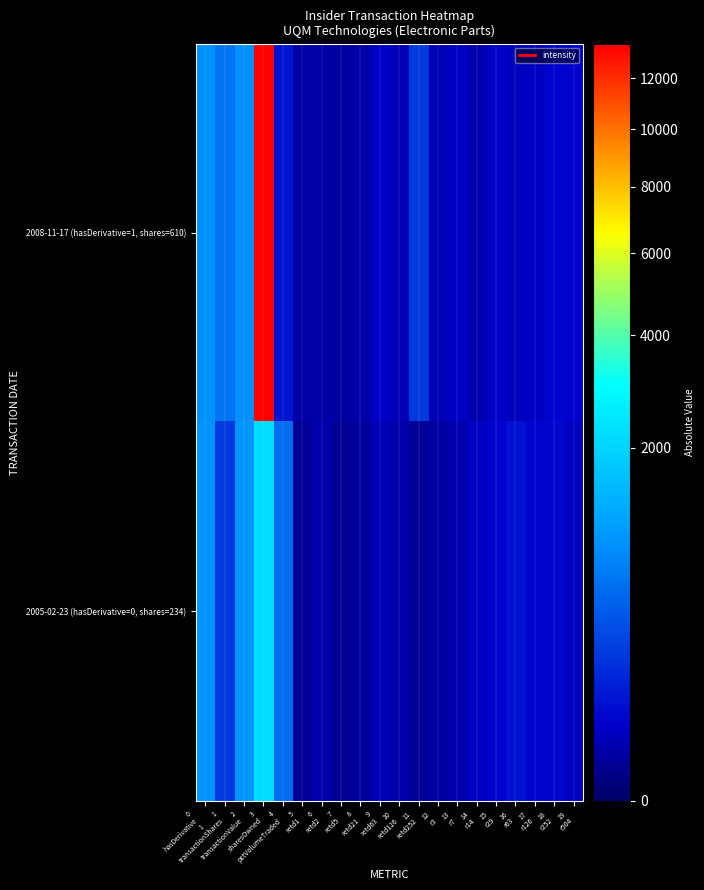

Which series has the widest spread of values?

2008-11-17 (hasDerivative=1, shares=610)